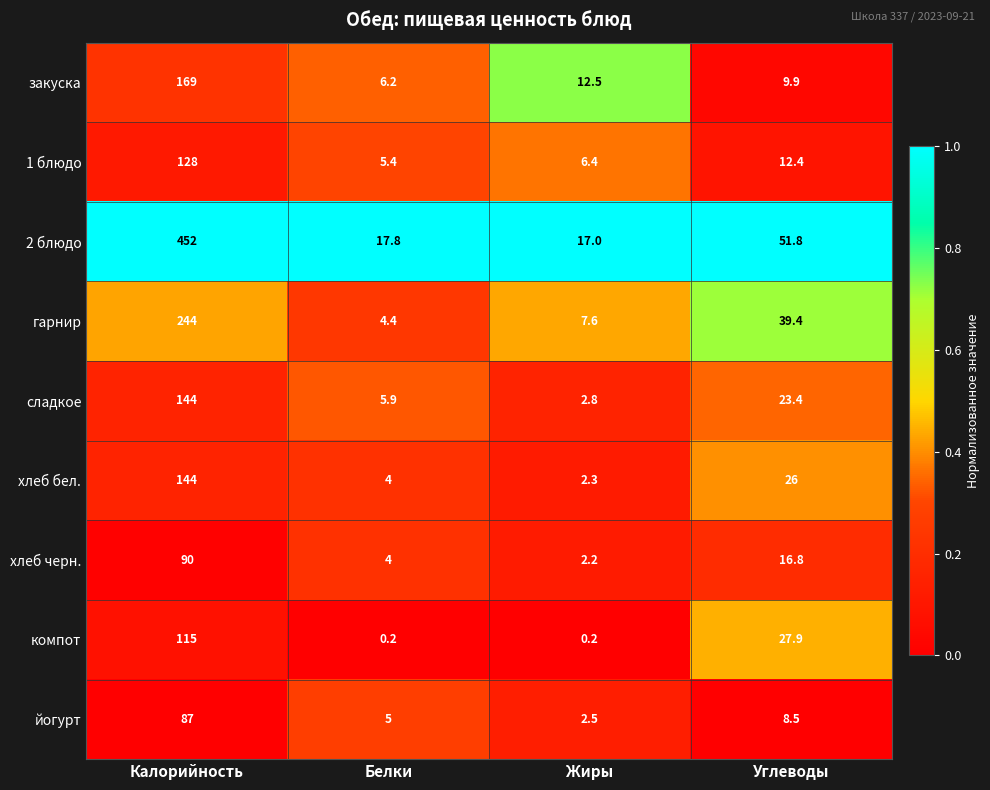

What is the sum of the закуска values at Жиры and Белки?

18.7